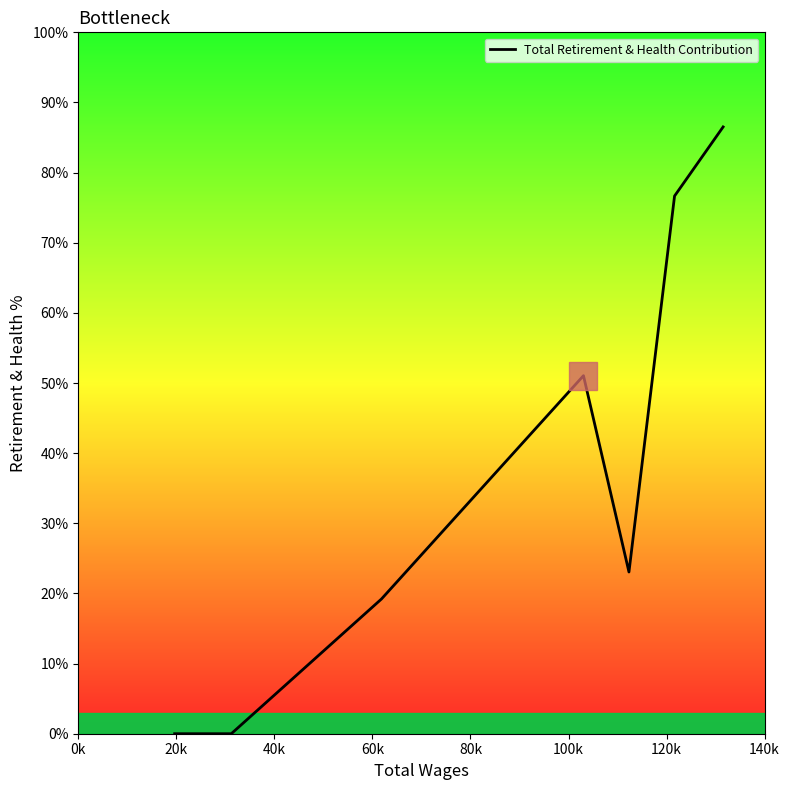

What is the difference between the second highest and minimum values?

76.7